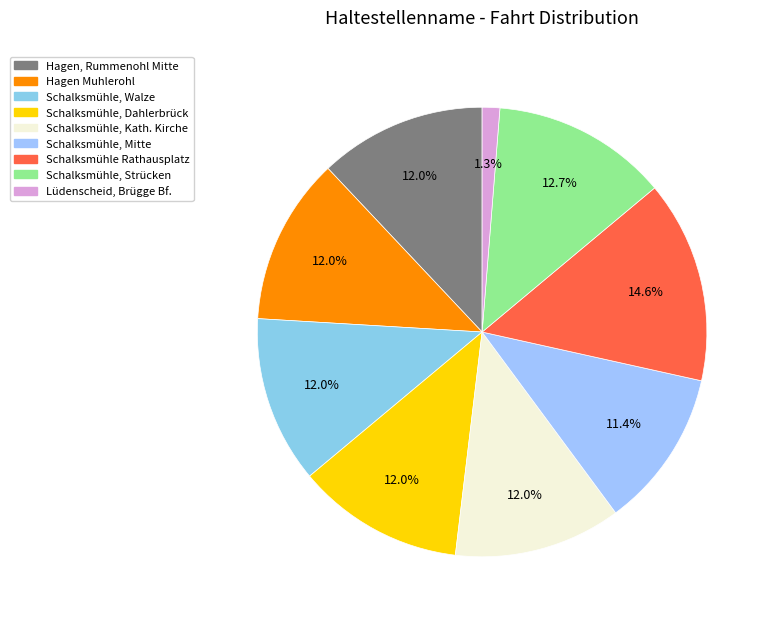

Combined, what portion of the pie is Schalksmühle, Mitte and Hagen, Rummenohl Mitte?

23.4%